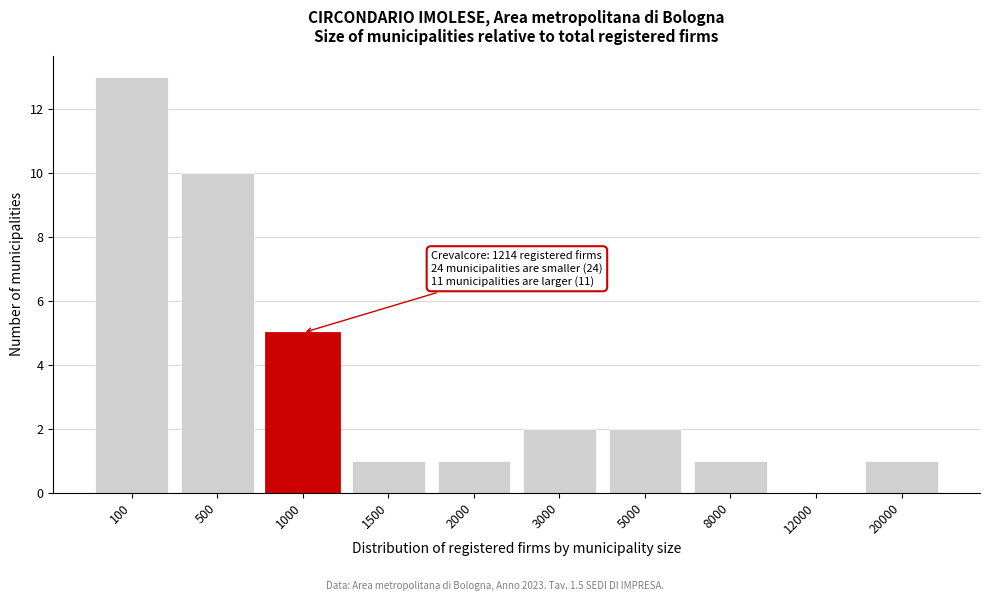

Reading left to right, list all the values displayed in this chart.

100=13	500=10	1000=5	1500=1	2000=1	3000=2	5000=2	8000=1	12000=0	20000=1